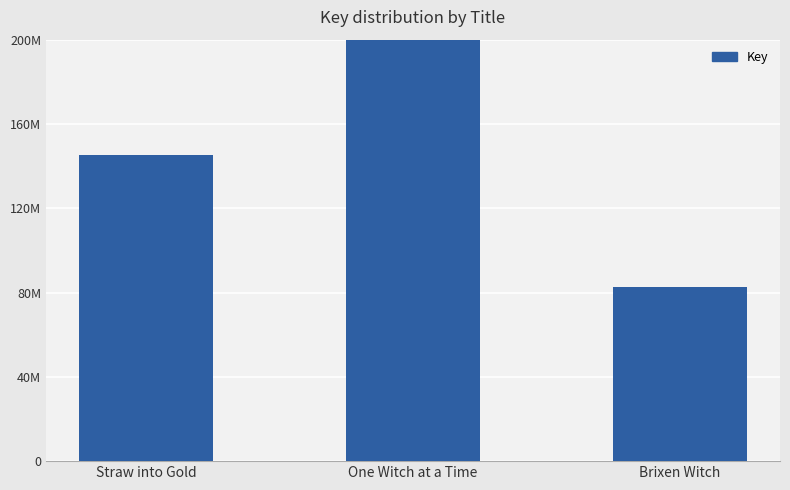

Reading left to right, list all the values displayed in this chart.

145078159	436616634	82530469